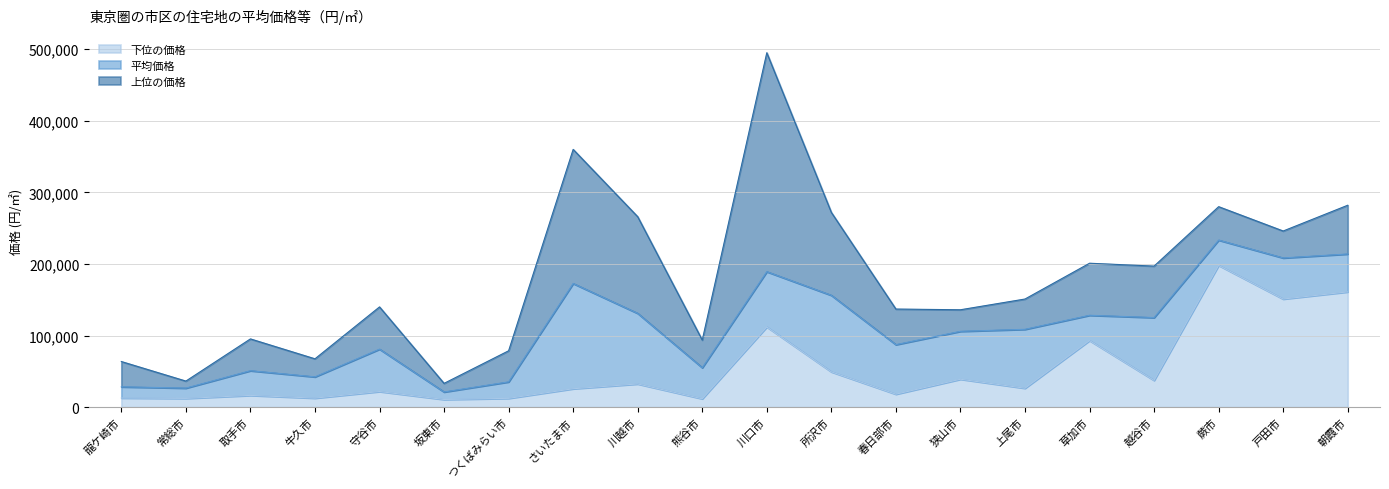

What position from the left is 川口市?

11